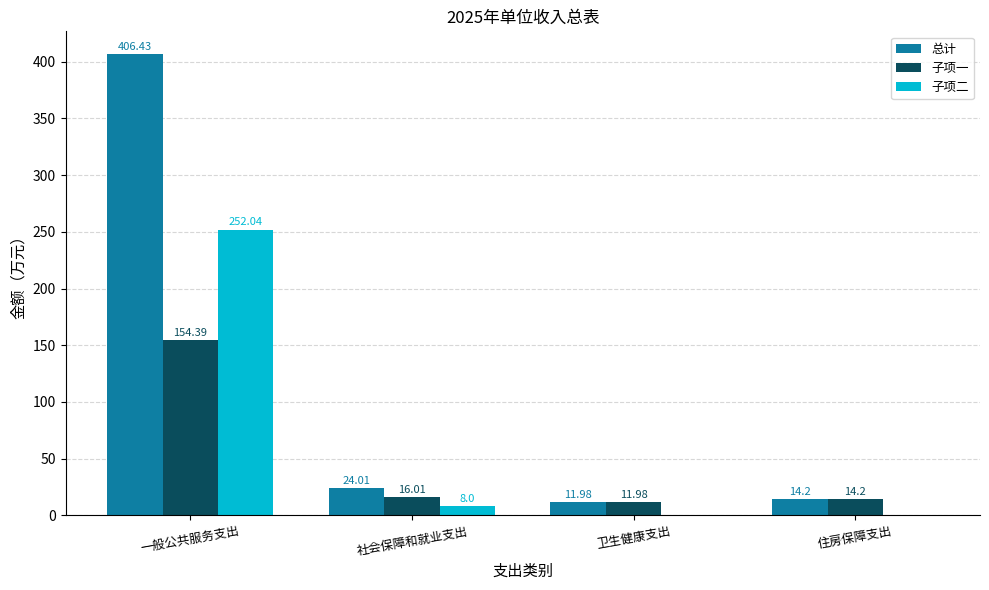

Reading left to right, transcribe all the data shown in this chart.

总计: 一般公共服务支出=406.4	社会保障和就业支出=24.0	卫生健康支出=12.0	住房保障支出=14.2
子项一: 一般公共服务支出=154.4	社会保障和就业支出=16.0	卫生健康支出=12.0	住房保障支出=14.2
子项二: 一般公共服务支出=252.0	社会保障和就业支出=8.0	卫生健康支出=0.0	住房保障支出=0.0